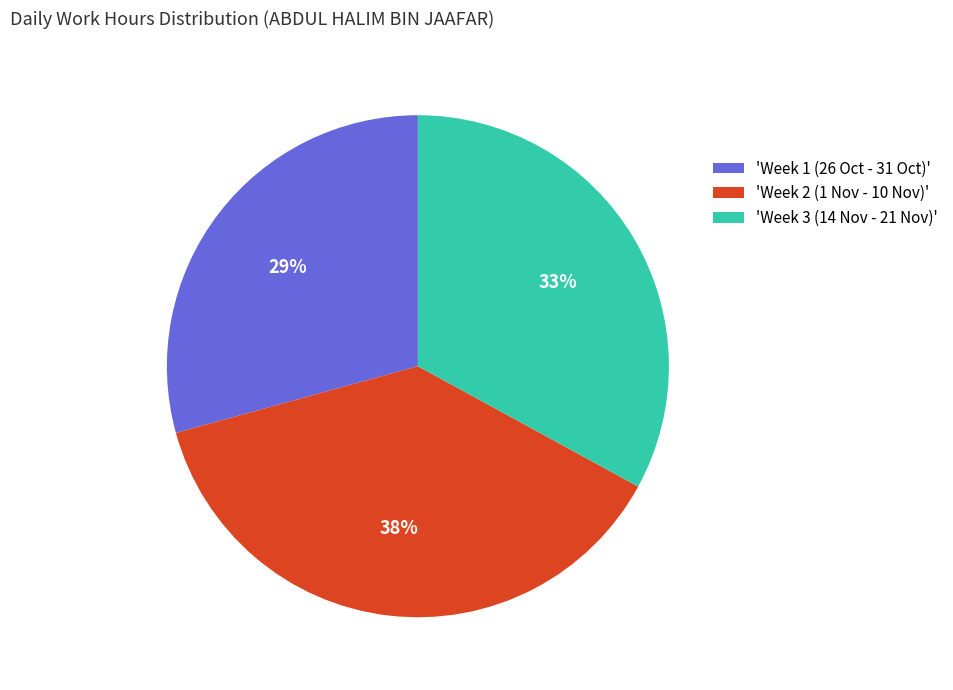

To the nearest percent, what portion does 'Week 2 (1 Nov - 10 Nov)' represent?

38%